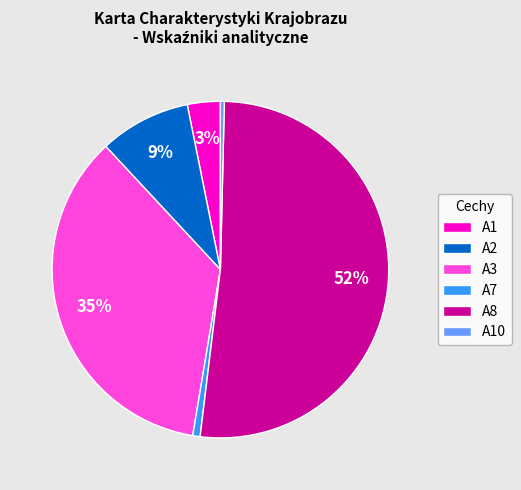

Between A3 and A8, which is larger?

A8